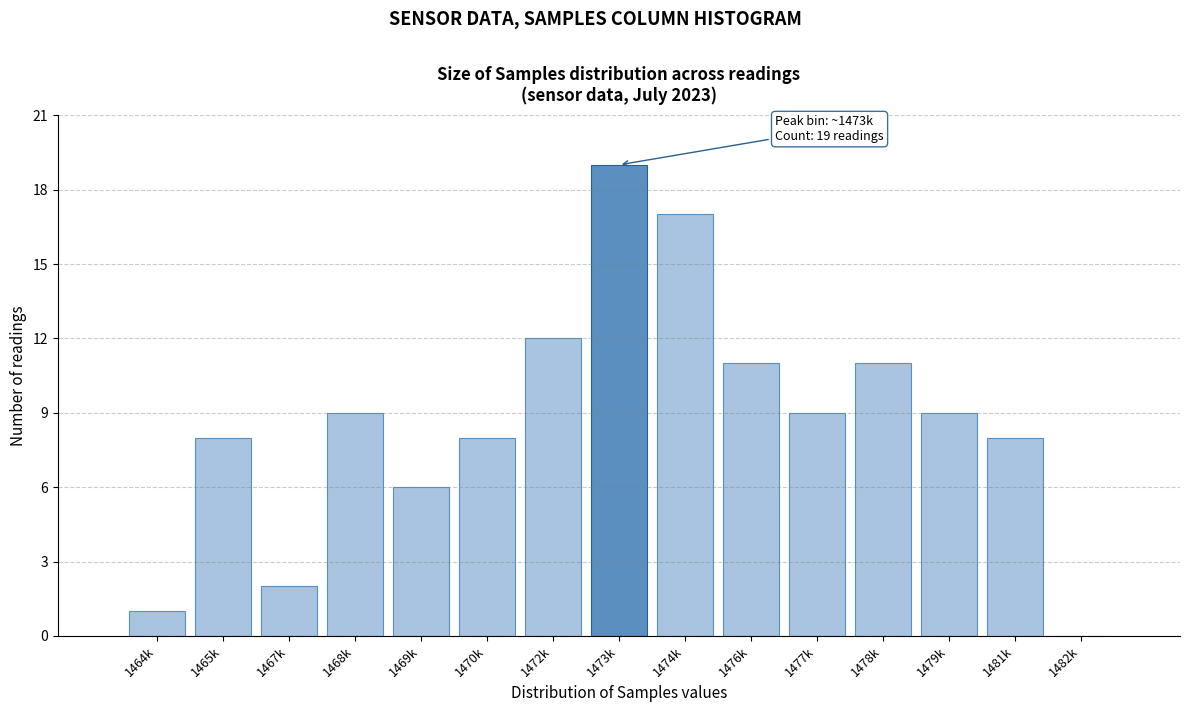

Reading left to right, transcribe all the data shown in this chart.

1464k=1	1465k=8	1467k=2	1468k=9	1469k=6	1470k=8	1472k=12	1473k=19	1474k=17	1476k=11	1477k=9	1478k=11	1479k=9	1481k=8	1482k=0